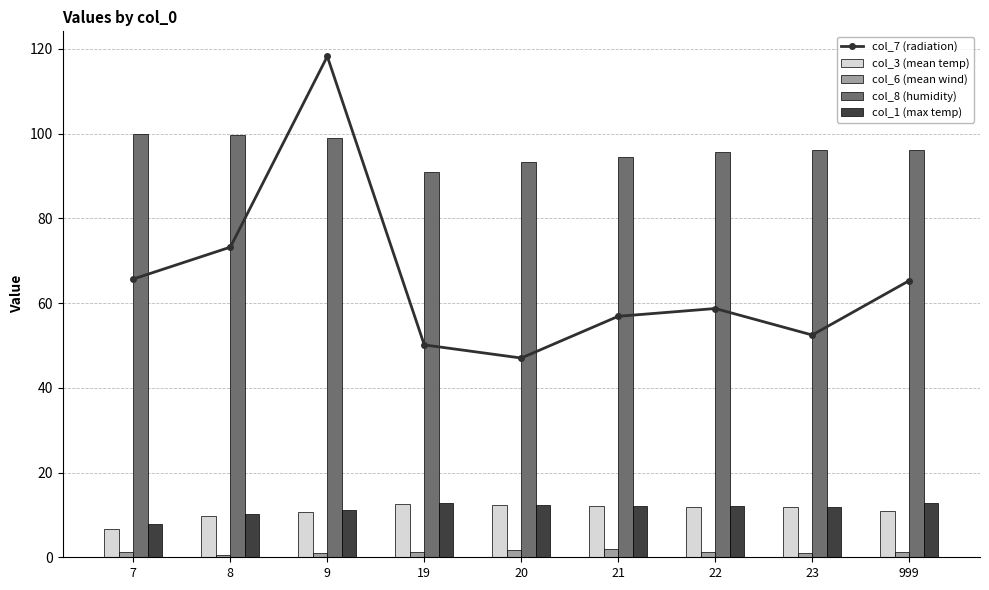

What is the maximum value for col_7 (radiation)?

118.2